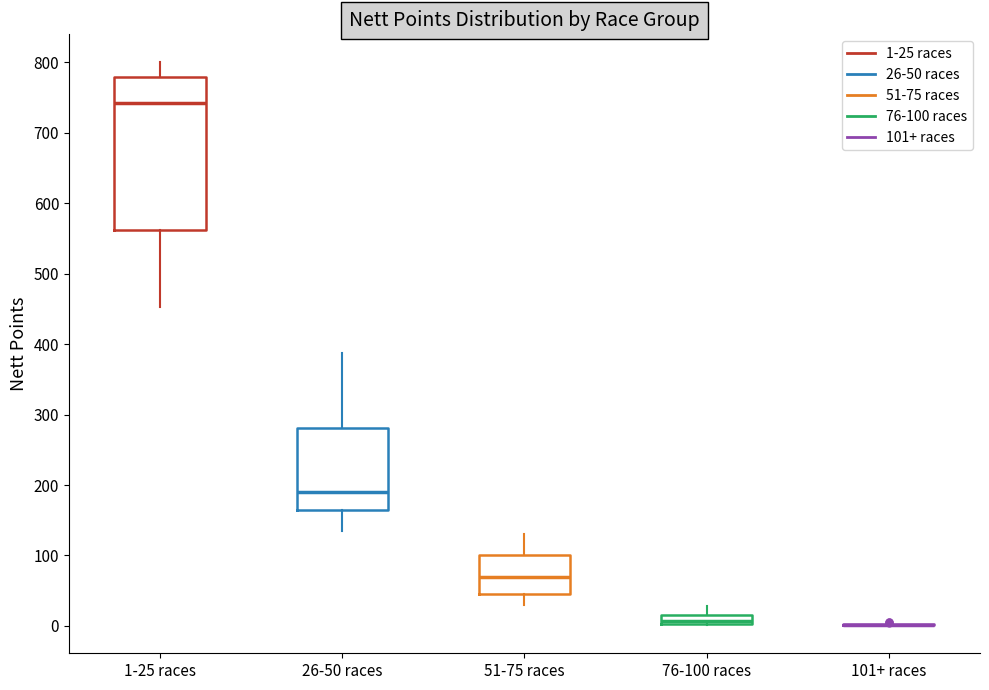

Comparing the boxes themselves (not the whiskers), which one is the tallest?

1-25 races